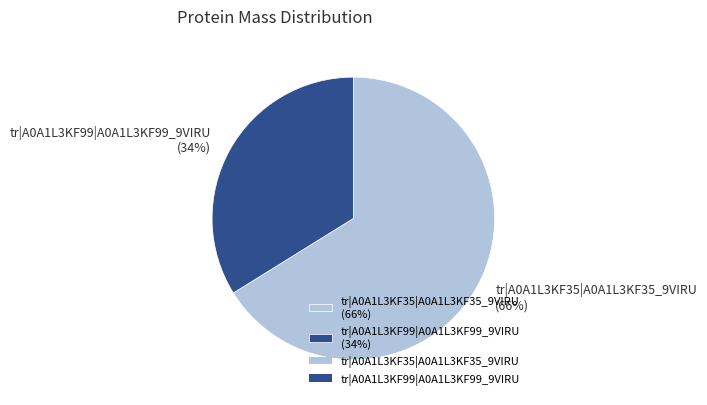

How many segments does this pie chart have?

2